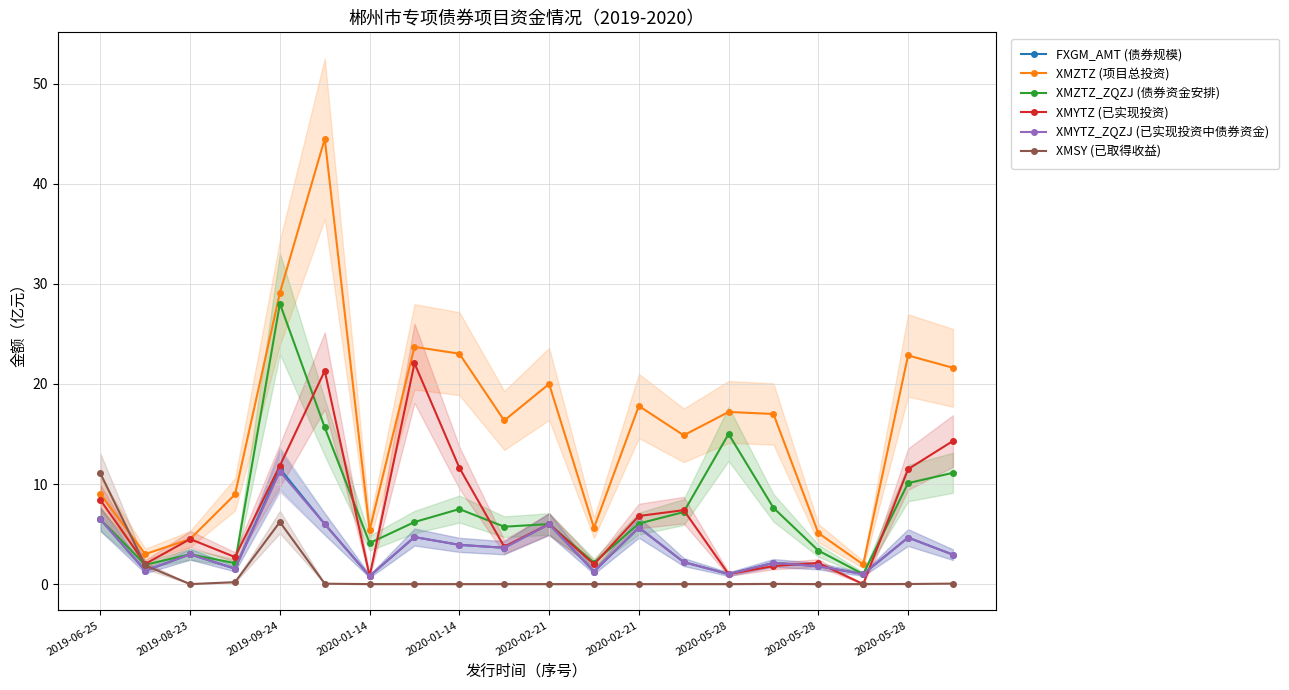

Is it true that XMZTZ_ZQZJ (债券资金安排) equals 7.6 at 15?

True